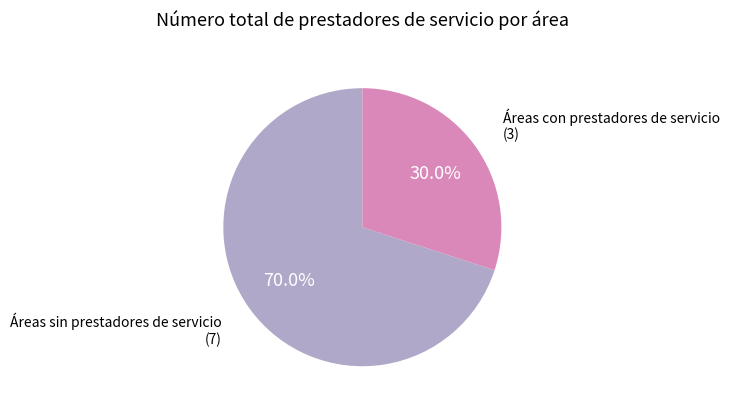

Is there a majority slice in this chart?

Yes